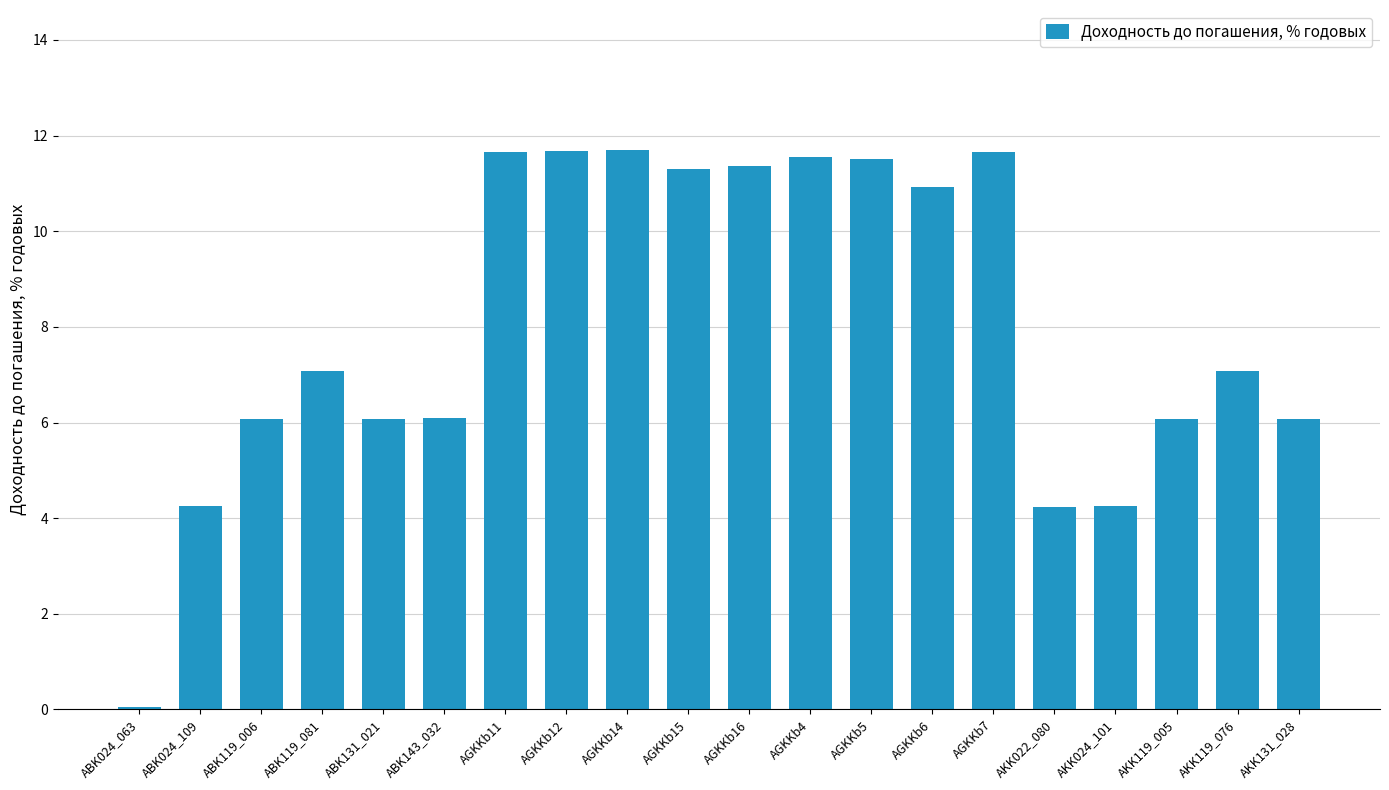

What is the average value?

8.0